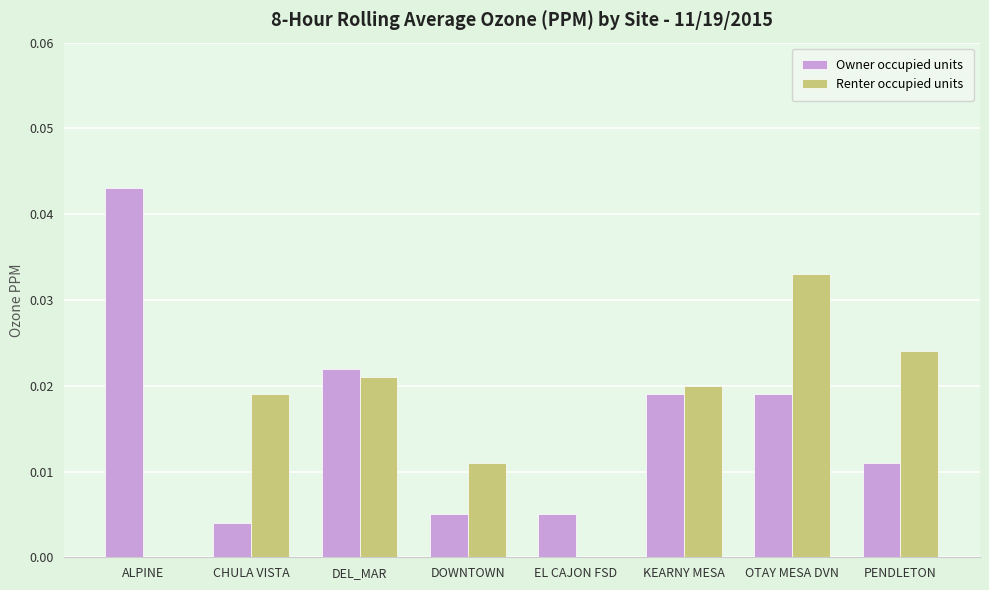

Does the chart contain stacked bars?

No